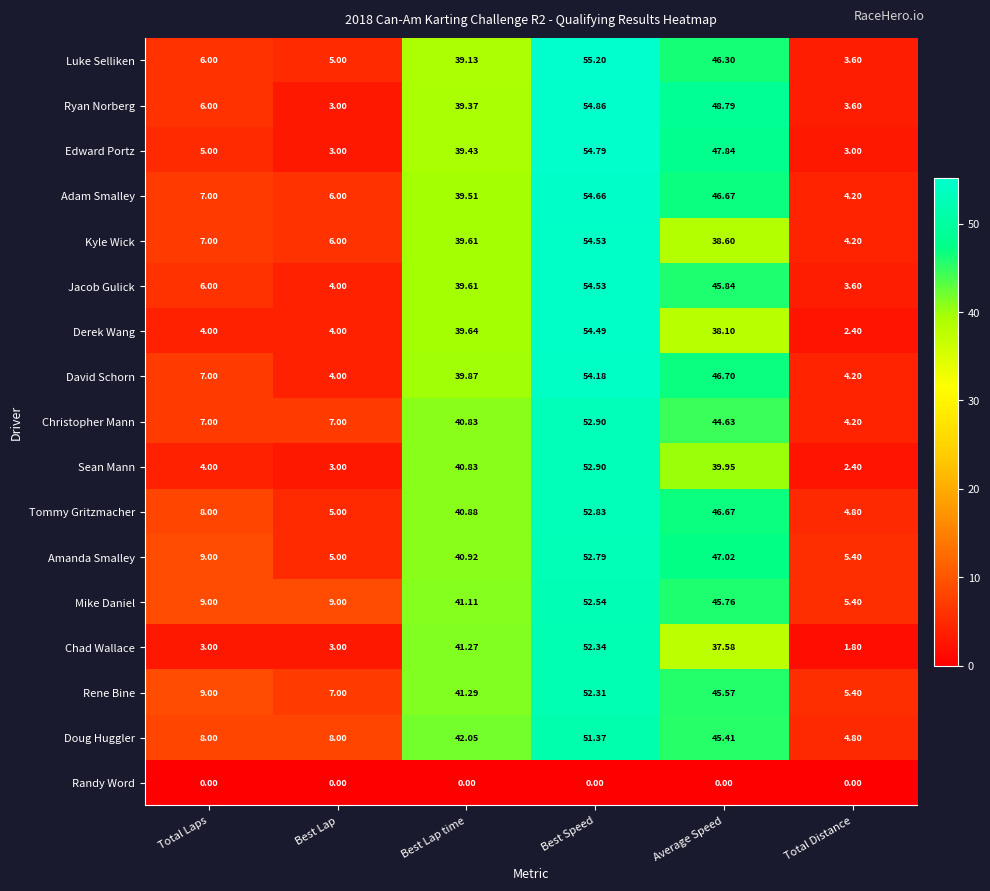

Rank the categories by Jacob Gulick value from lowest to highest.

Total Distance, Best Lap, Total Laps, Best Lap time, Average Speed, Best Speed